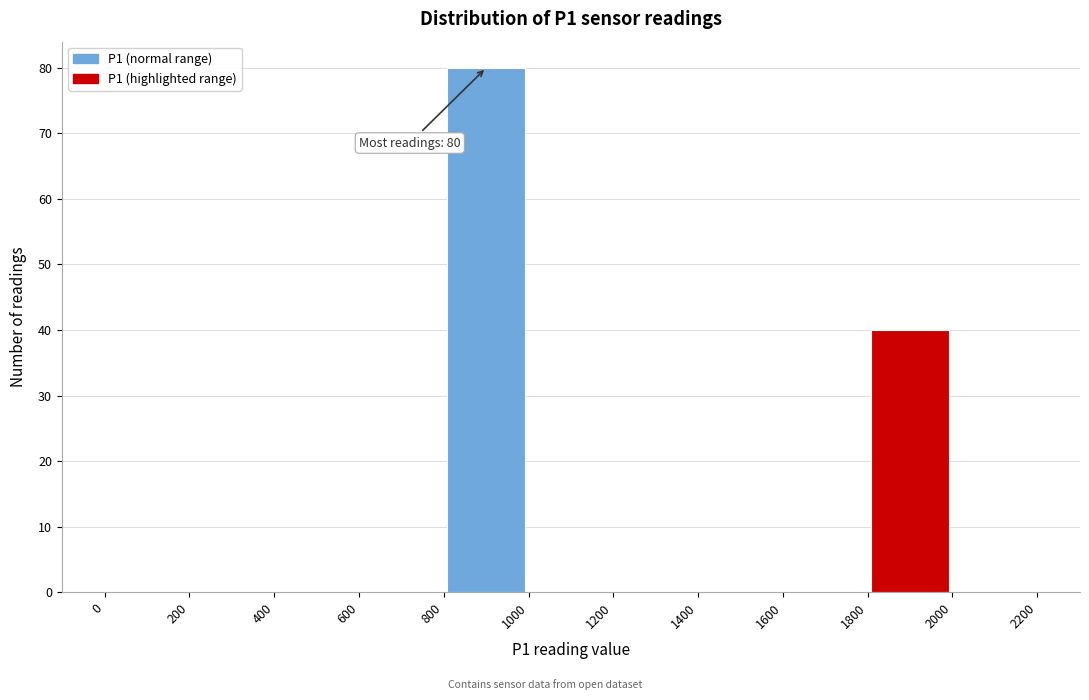

Which range on the x-axis has the tallest bar?

800 to 1000